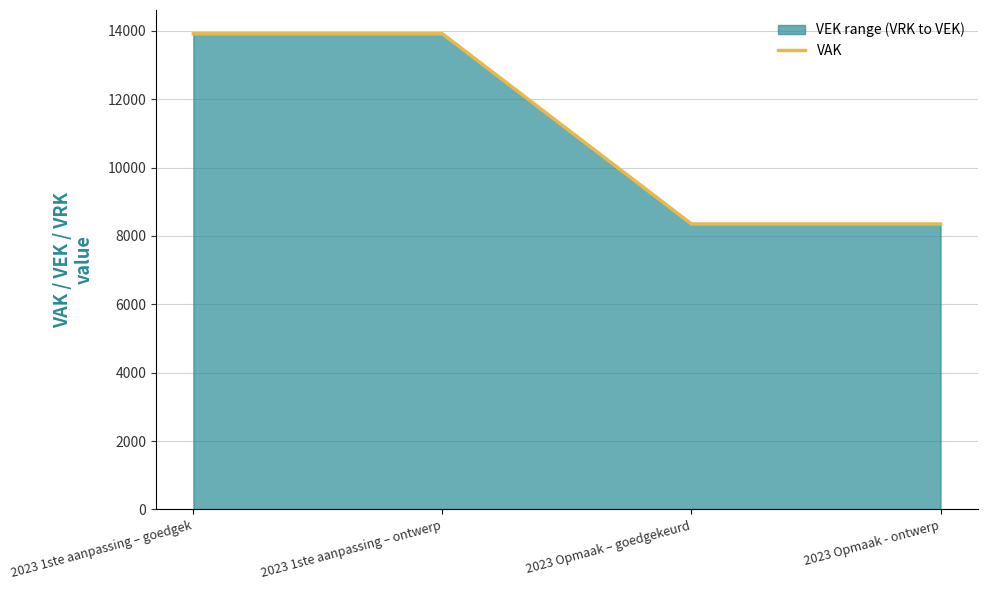

What is the difference between the maximum and minimum values?

5564